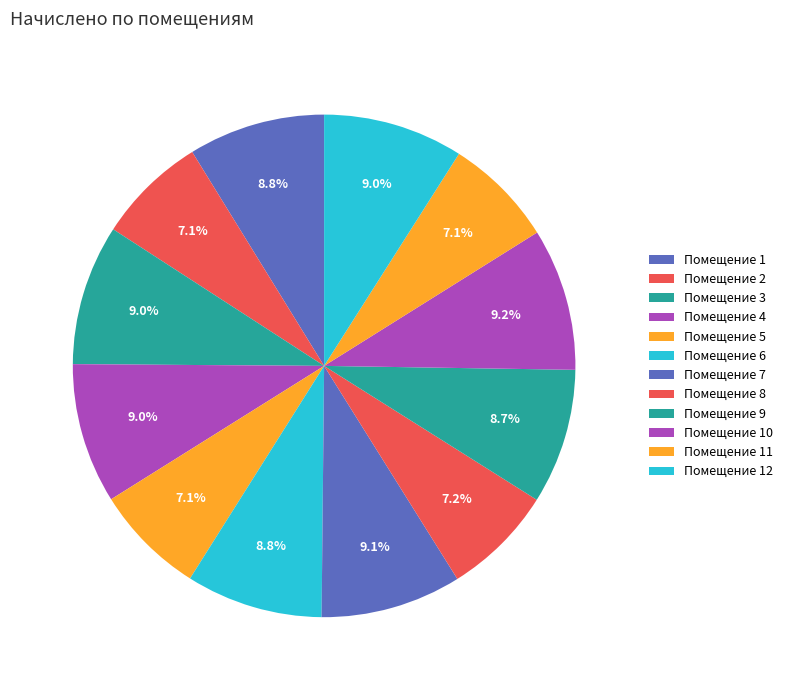

How many segments does this pie chart have?

12